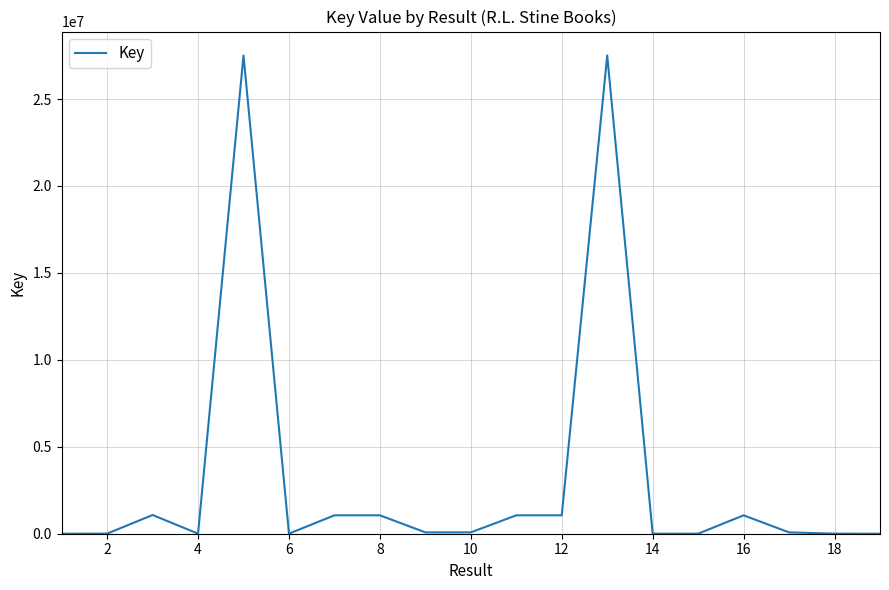

What is the maximum value shown in the chart?

27507368